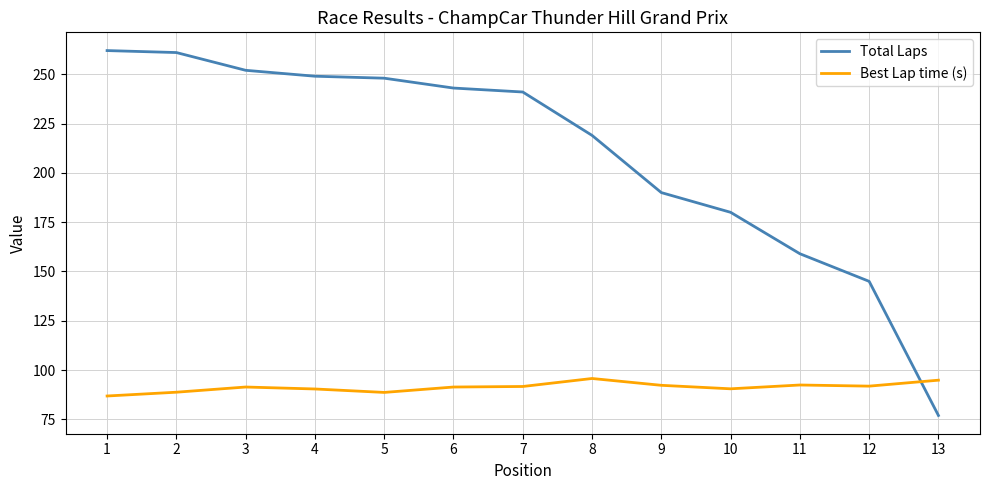

Which series has the largest total across all categories?

Total Laps